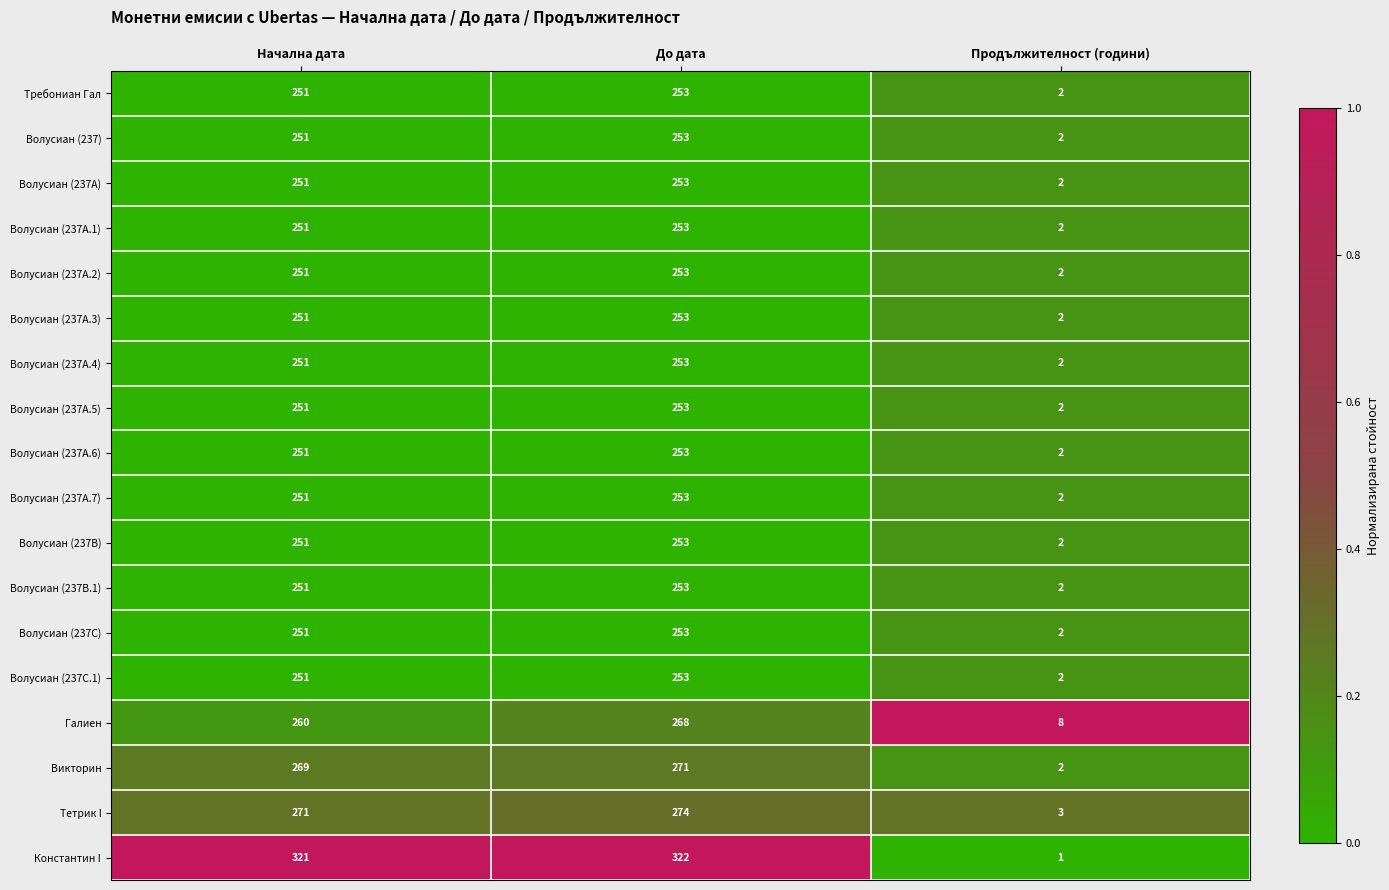

Which series changed the most between Начална дата and До дата?

Галиен